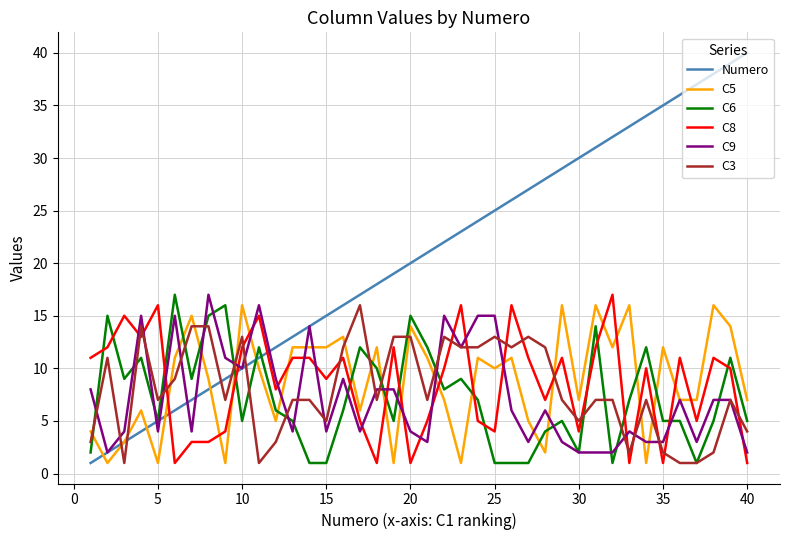

Count the number of categories in the chart.

40